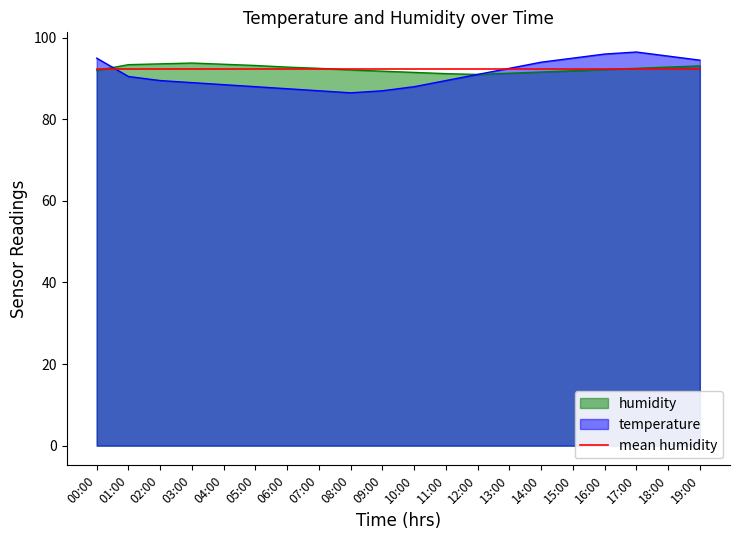

Count the number of data series in this chart.

3